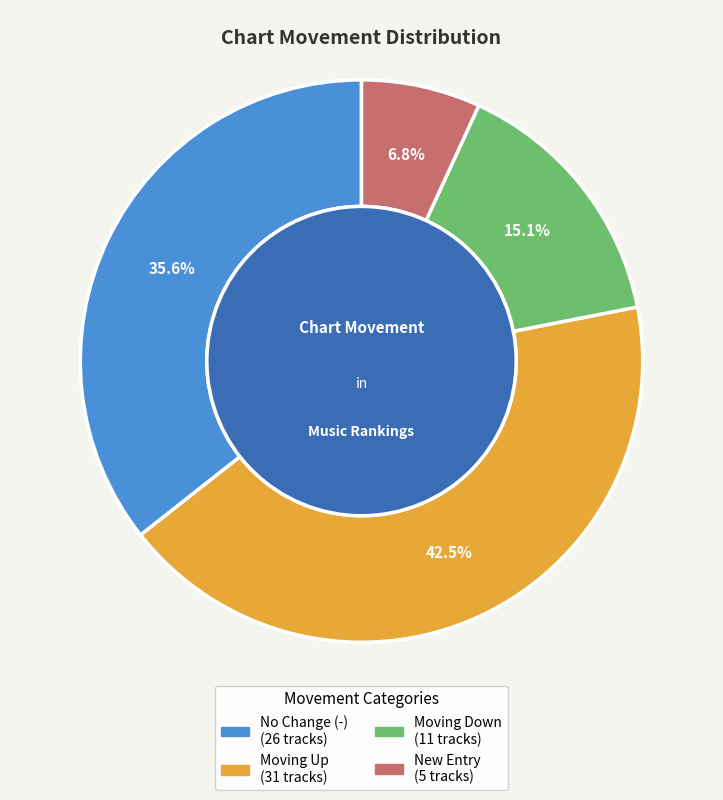

To the nearest percent, what is the average slice percentage?

25%